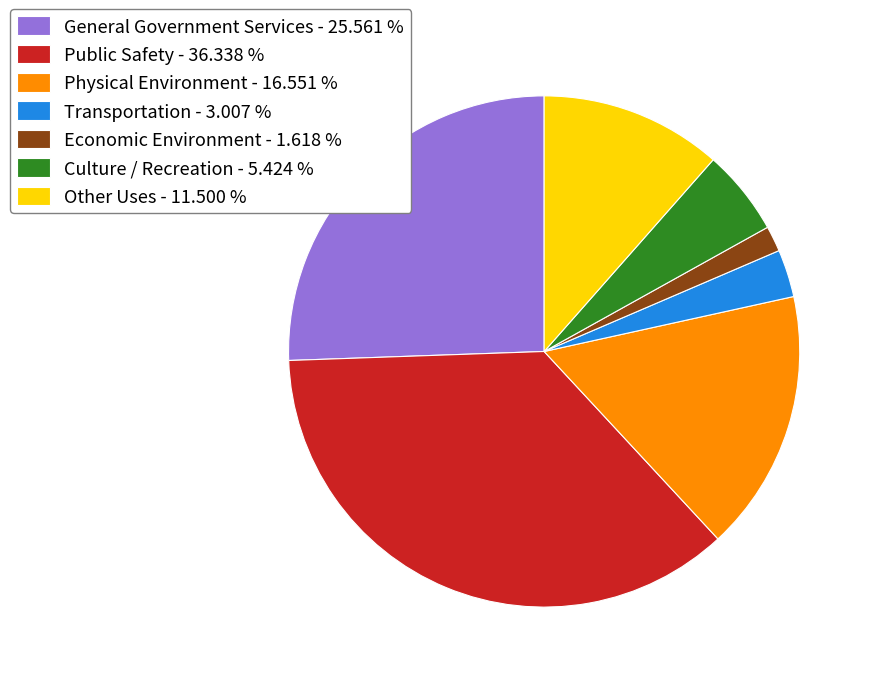

Does Culture / Recreation - 5.424 % account for over 50% of the chart?

No